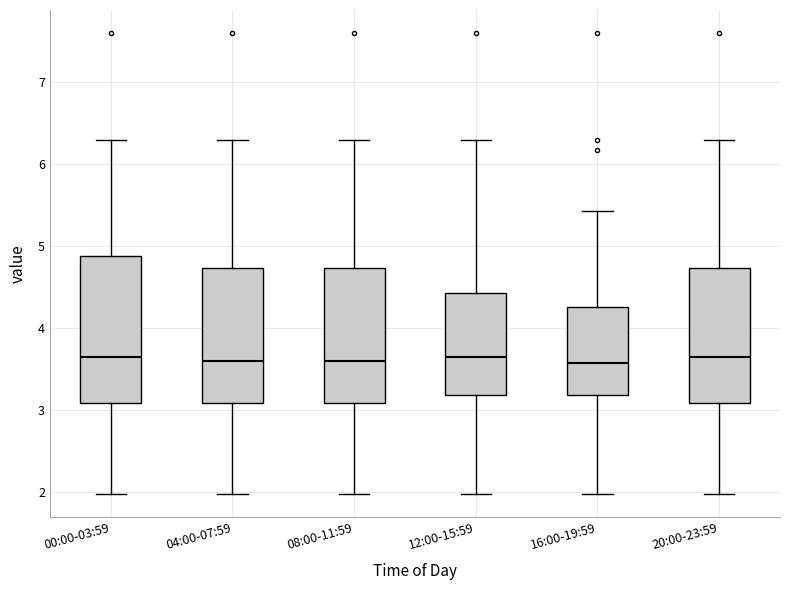

Where does the lower whisker of the box for 04:00-07:59 end on the y-axis? The values are not printed on the chart, so give them approximately, as read against the axis.

2.0